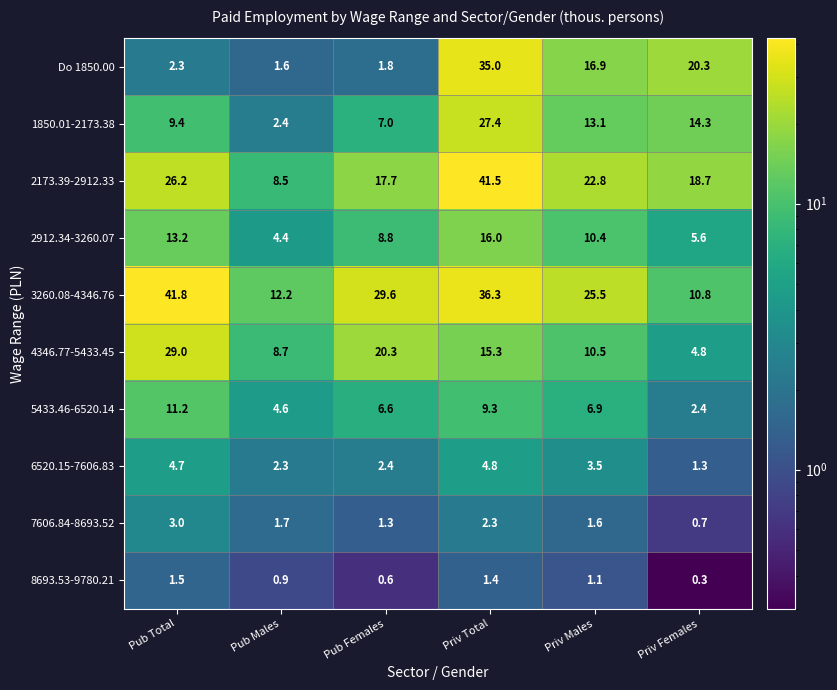

At how many categories does at least one series exceed 20?

5